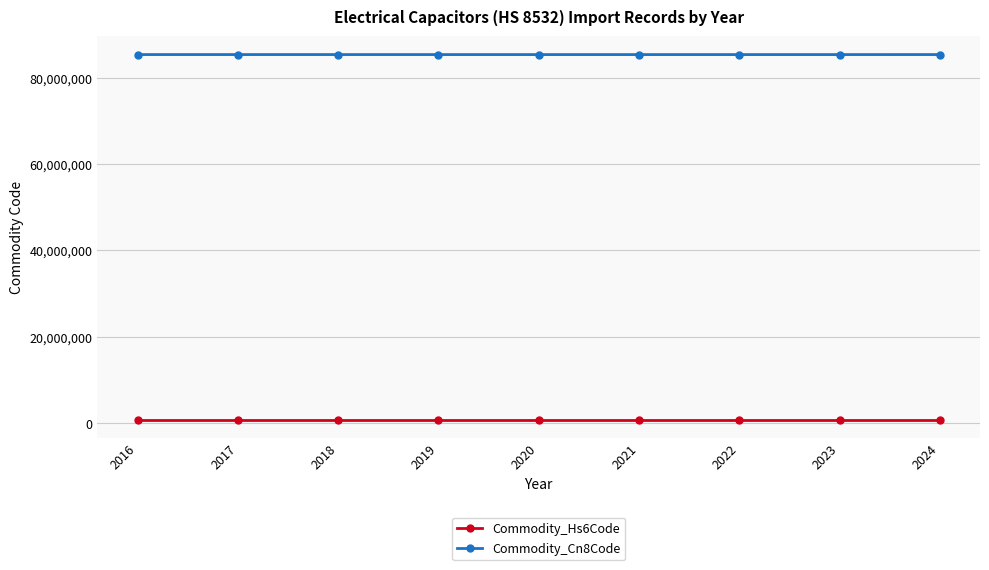

The value of Commodity_Cn8Code at 2019 is 85321275.0. True or false?

True